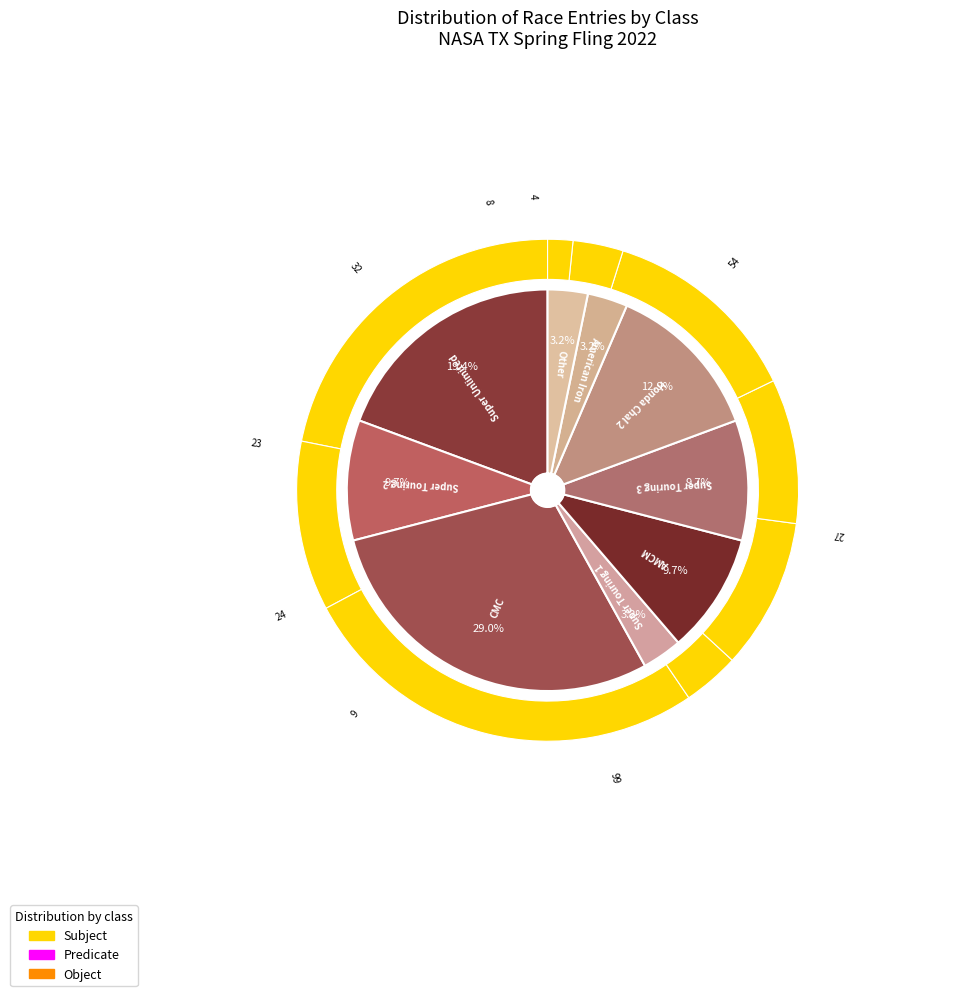

What is the difference between the highest and lowest values at Super Unlimited?

9